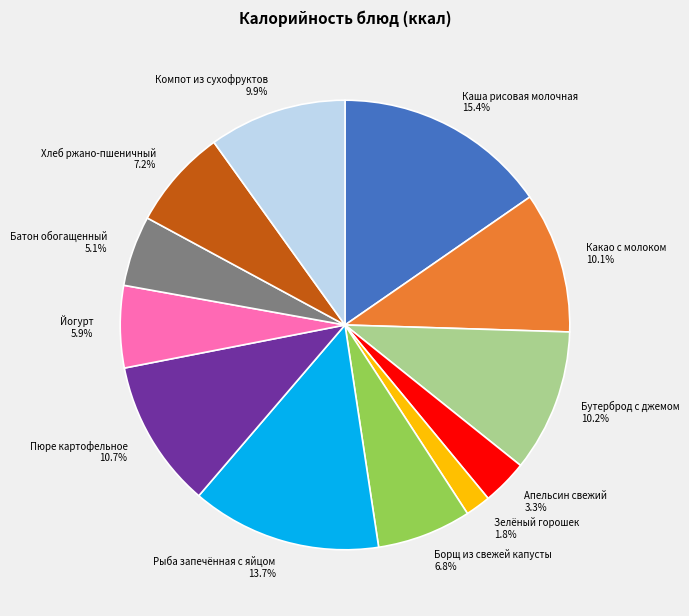

The Пюре картофельное slice represents 25% of the pie. True or false?

False